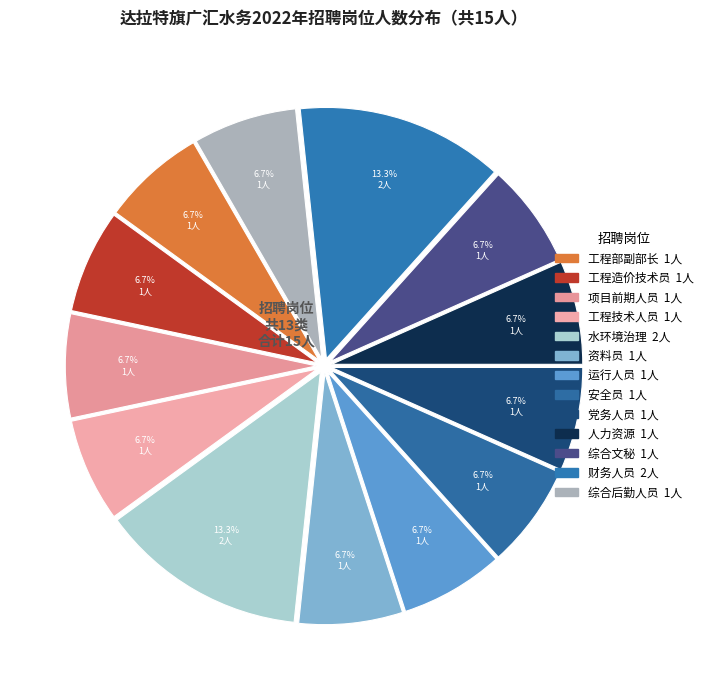

To the nearest percent, what is the difference between the largest and smallest slice percentages?

7%